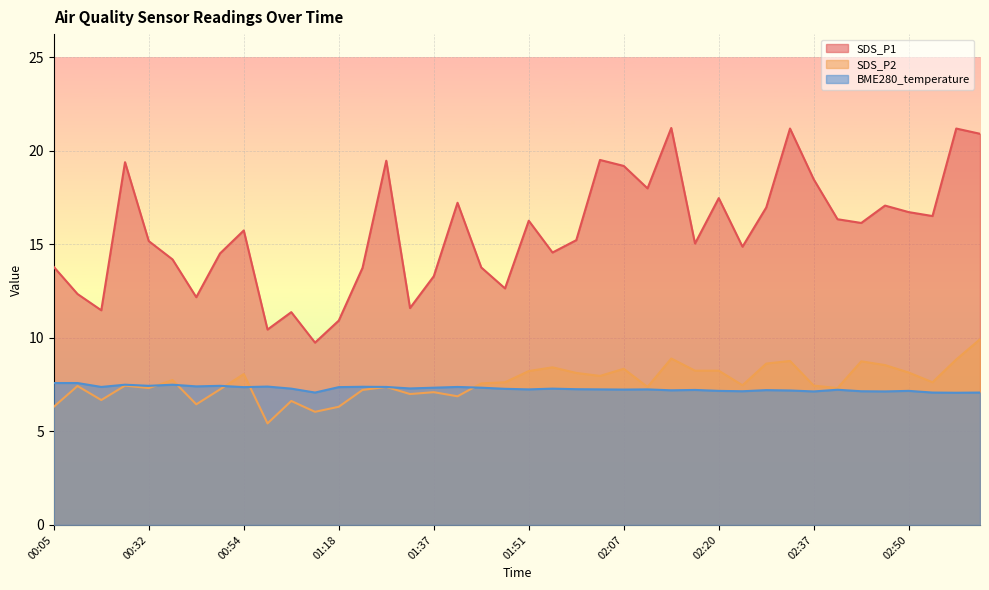

Where is the first local maximum for SDS_P2?

00:11